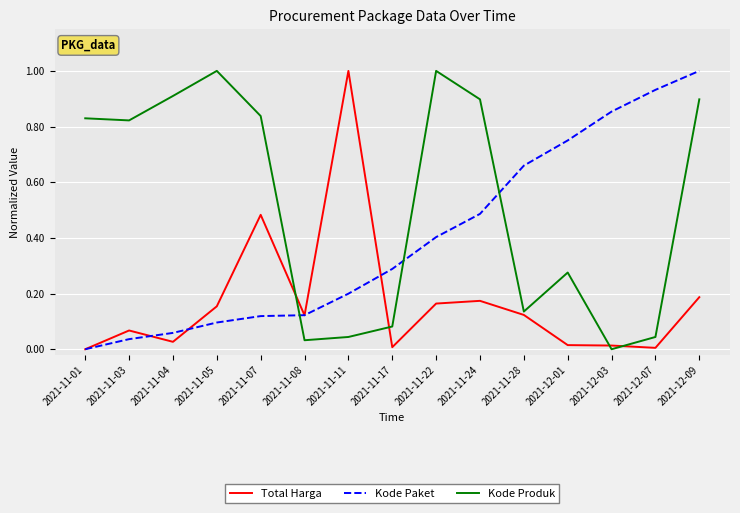

How many positive values does the Kode Paket series have?

14